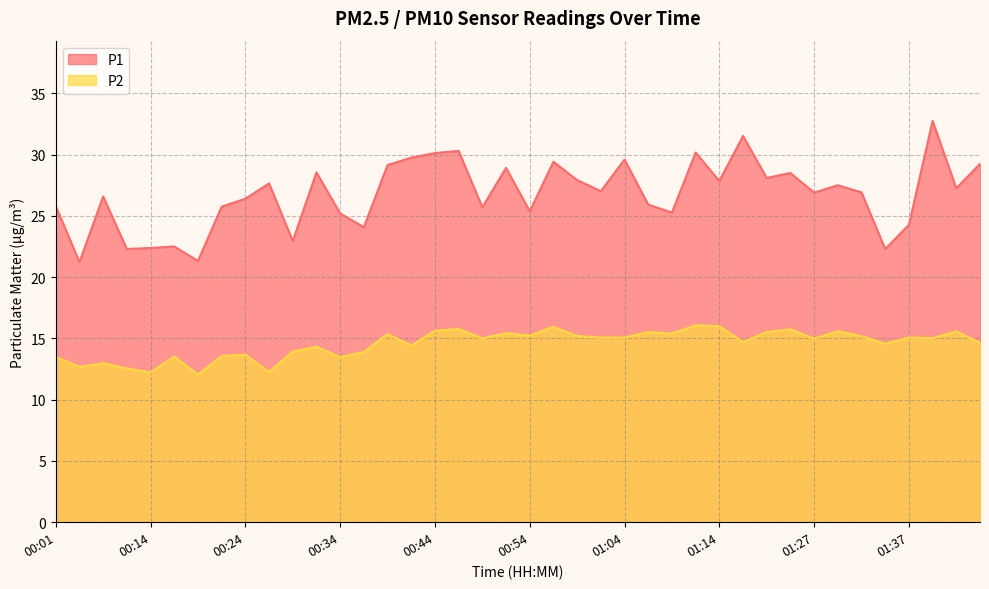

How many lines are shown in the chart?

2